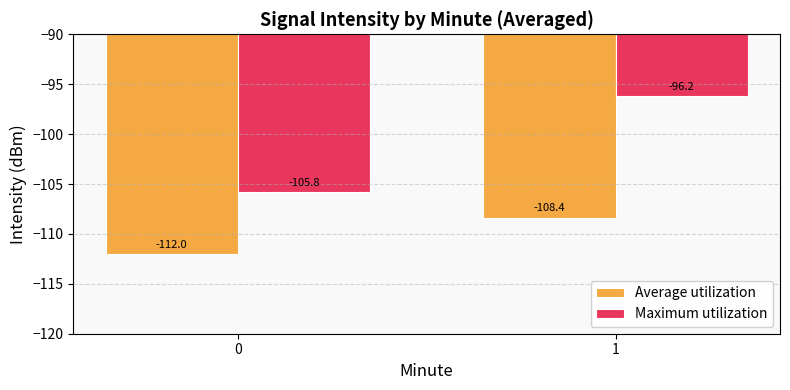

What is the minimum value for Average utilization?

-112.0